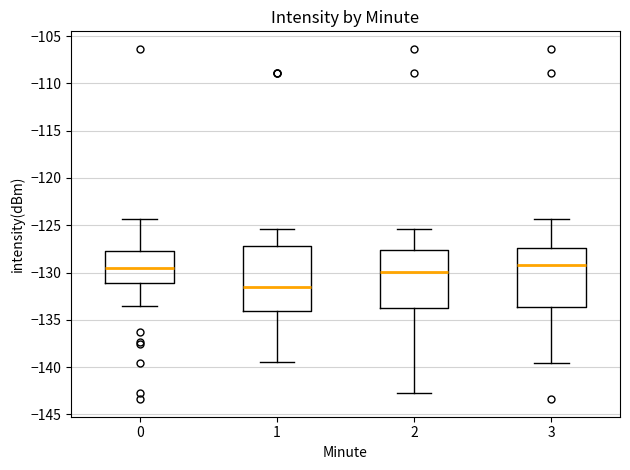

Comparing the boxes themselves (not the whiskers), which one is the tallest?

1